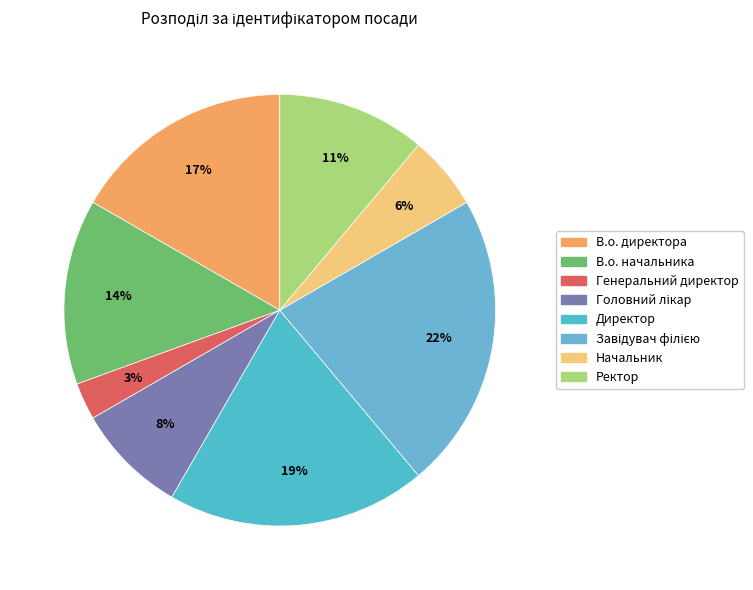

Do Ректор and Завідувач філією together represent more than half of the pie?

No